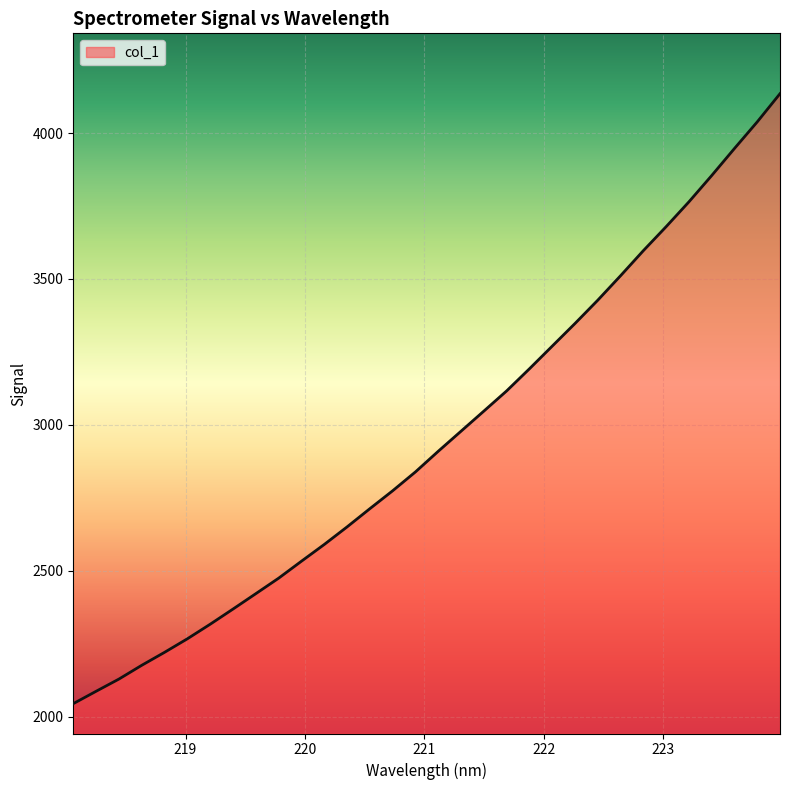

What is the smallest value displayed?

2045.0